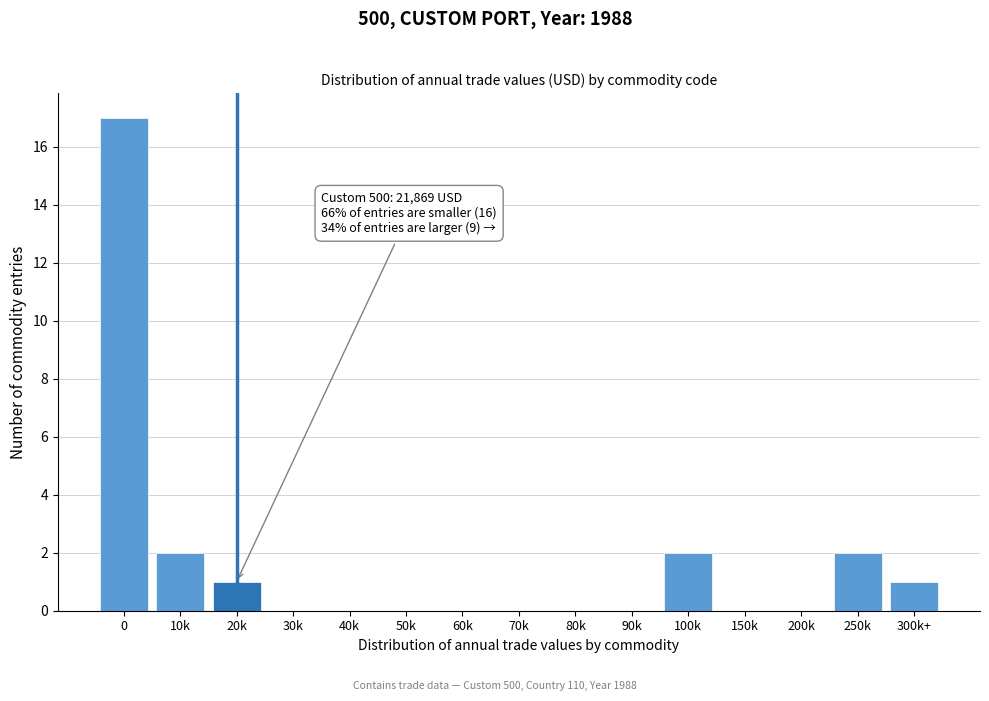

Reading right to left, extract all data points from this chart.

300k+=1	250k=2	200k=0	150k=0	100k=2	90k=0	80k=0	70k=0	60k=0	50k=0	40k=0	30k=0	20k=1	10k=2	0=17